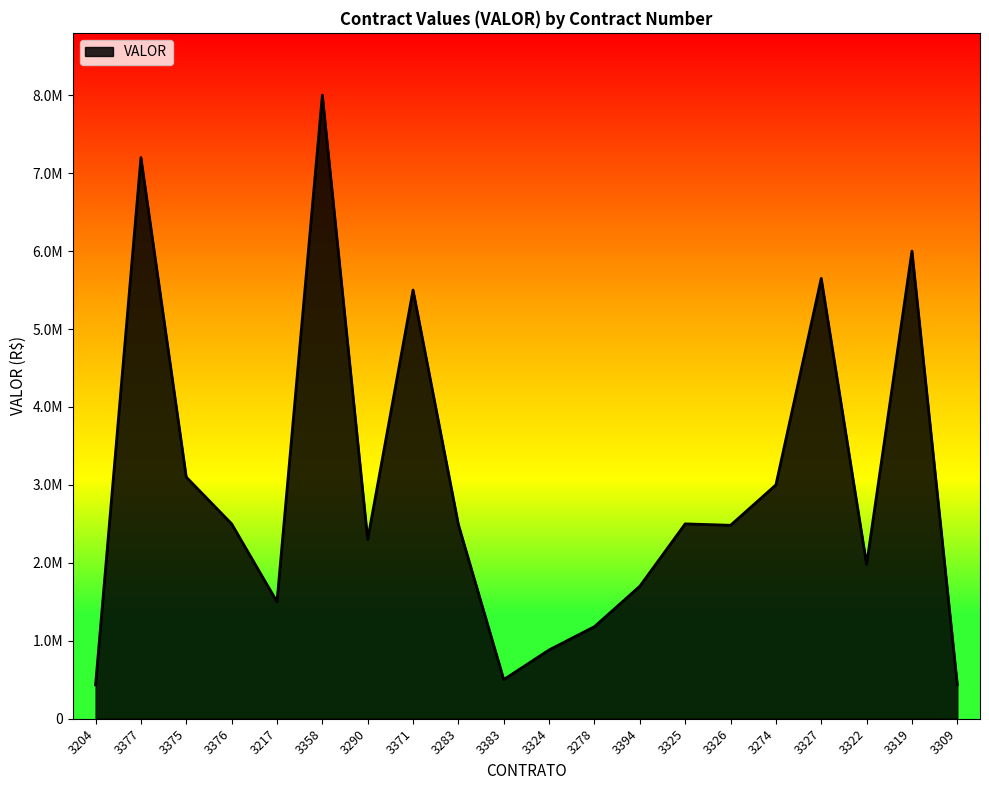

What is the average value?

2966994.0